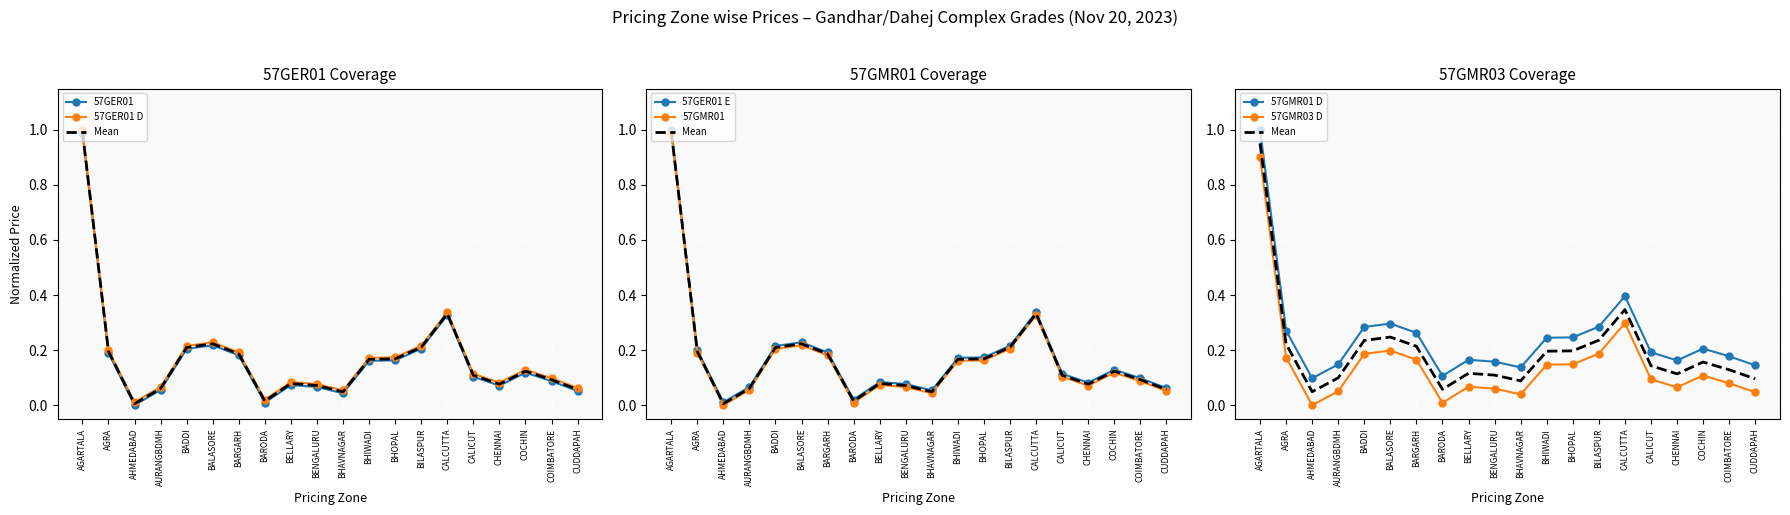

Rank the categories by 57GER01 value from lowest to highest.

AHMEDABAD, BARODA, BHAVNAGAR, CUDDAPAH, AURANGBDMH, BENGALURU, CHENNAI, BELLARY, COIMBATORE, CALICUT, COCHIN, BHIWADI, BHOPAL, BARGARH, AGRA, BADDI, BILASPUR, BALASORE, CALCUTTA, AGARTALA